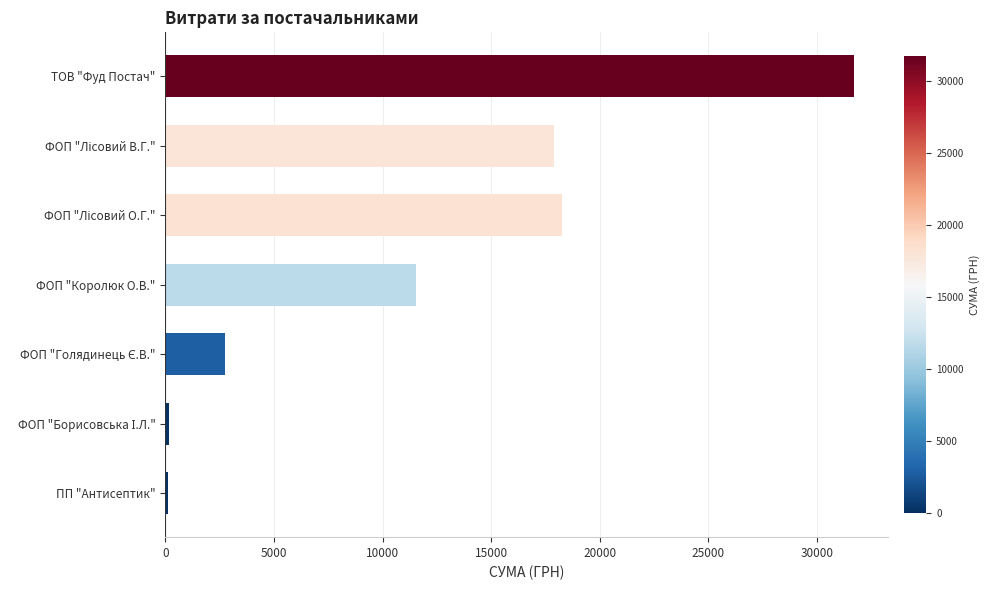

What is the difference between the second highest and second lowest values?

18101.1